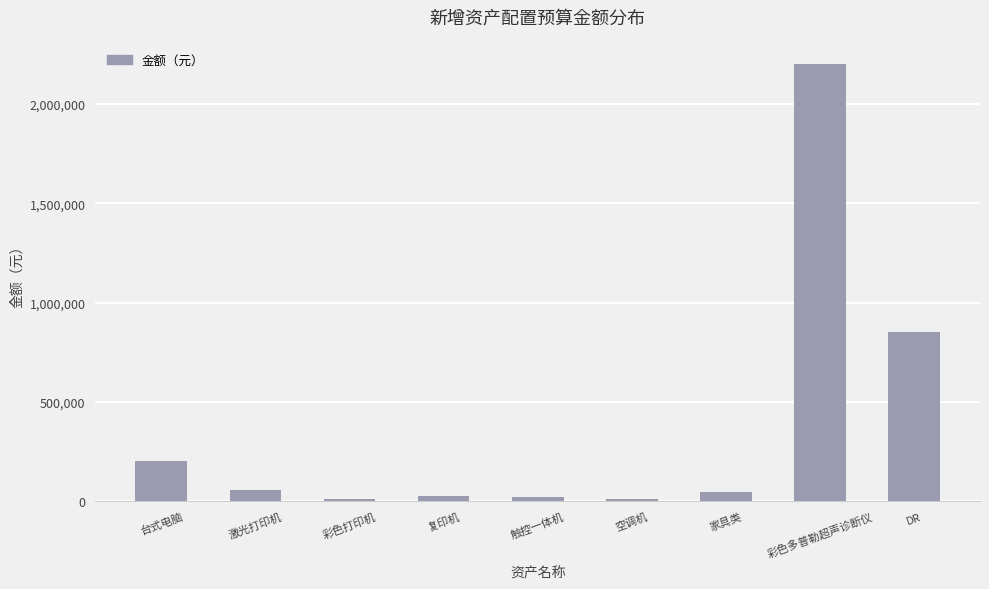

What is the average value?

380928